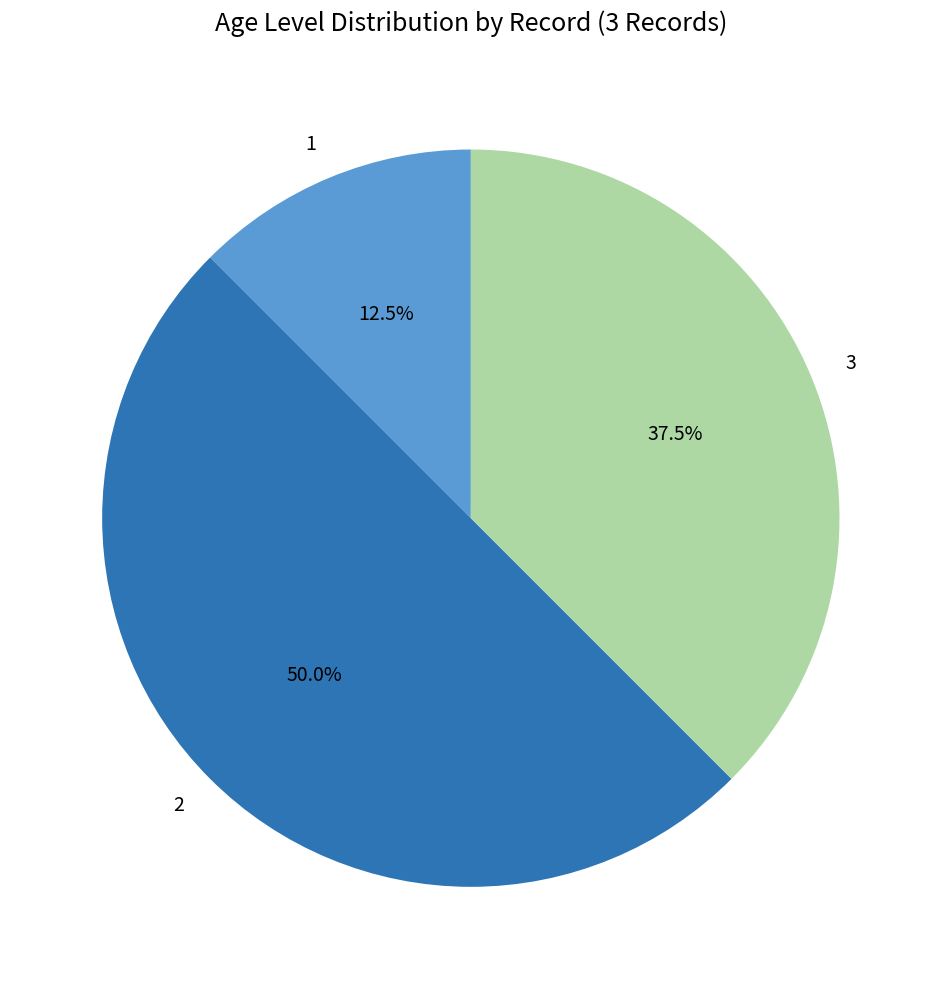

Rank the categories by value from highest to lowest.

2, 3, 1